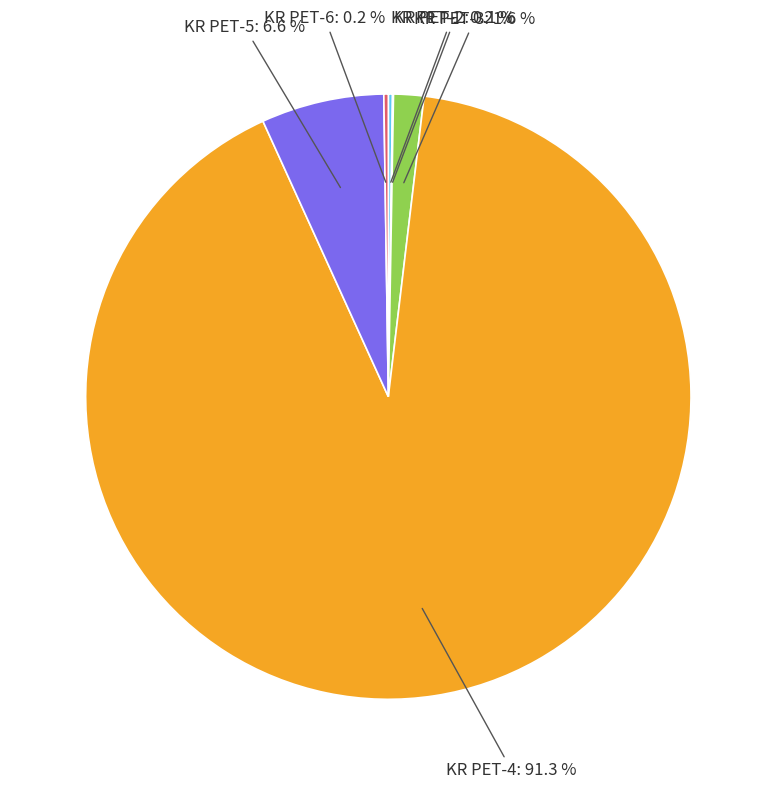

Is there a majority slice in this chart?

Yes